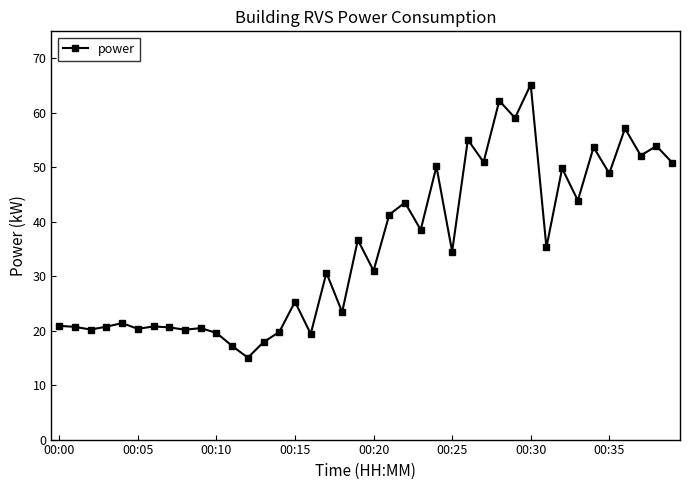

What is the maximum value shown in the chart?

65.1